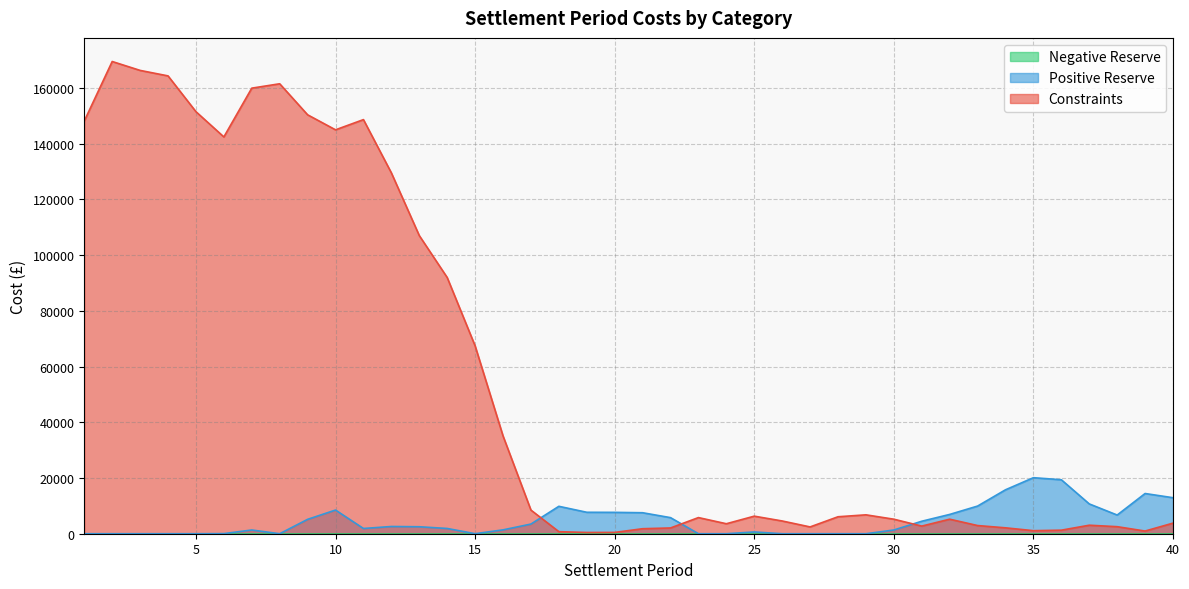

In Positive Reserve, how many points are higher than both neighbors (excluding endpoints)?

7